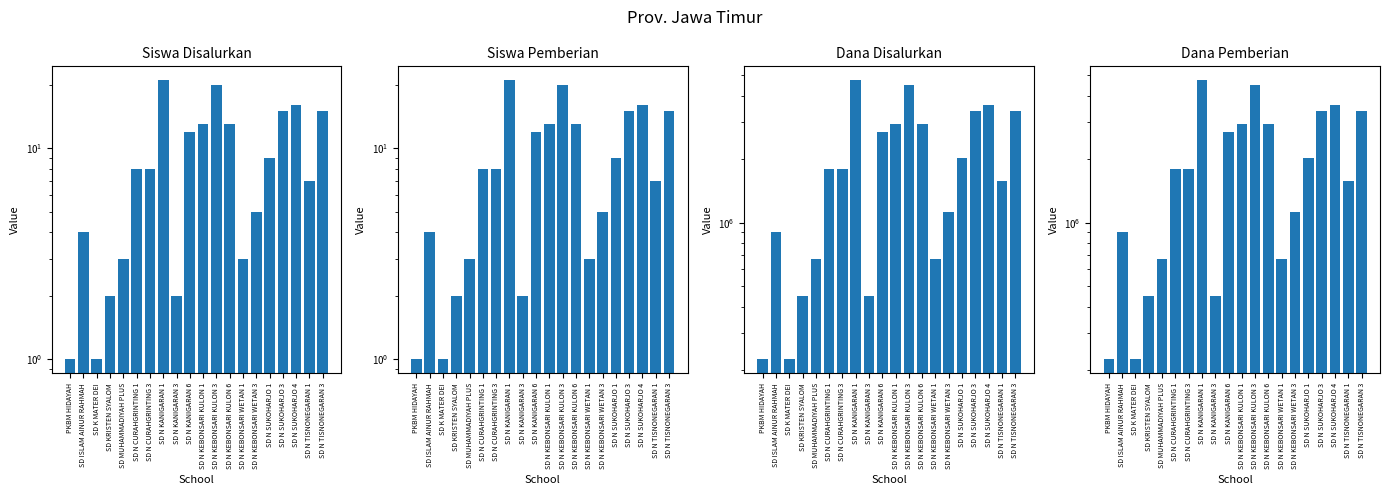

Count the number of categories in the chart.

20